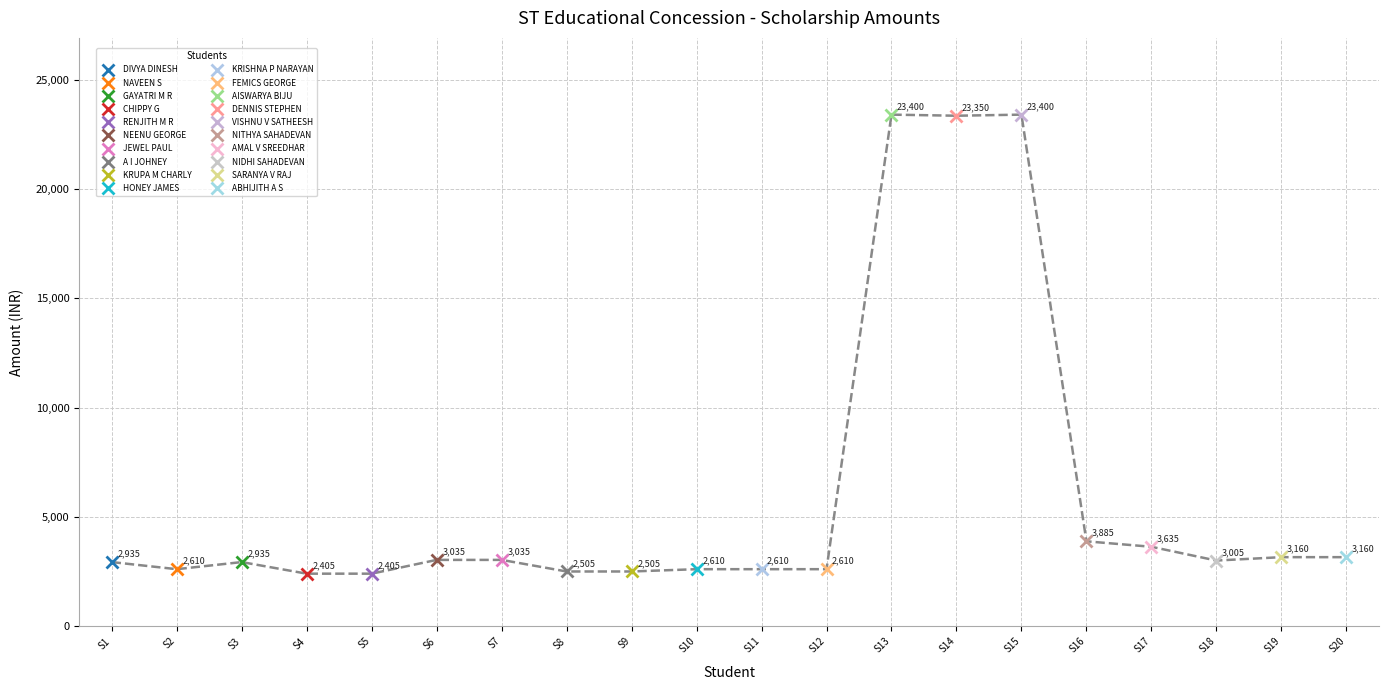

What is the value of the 4th point from the left?

2405